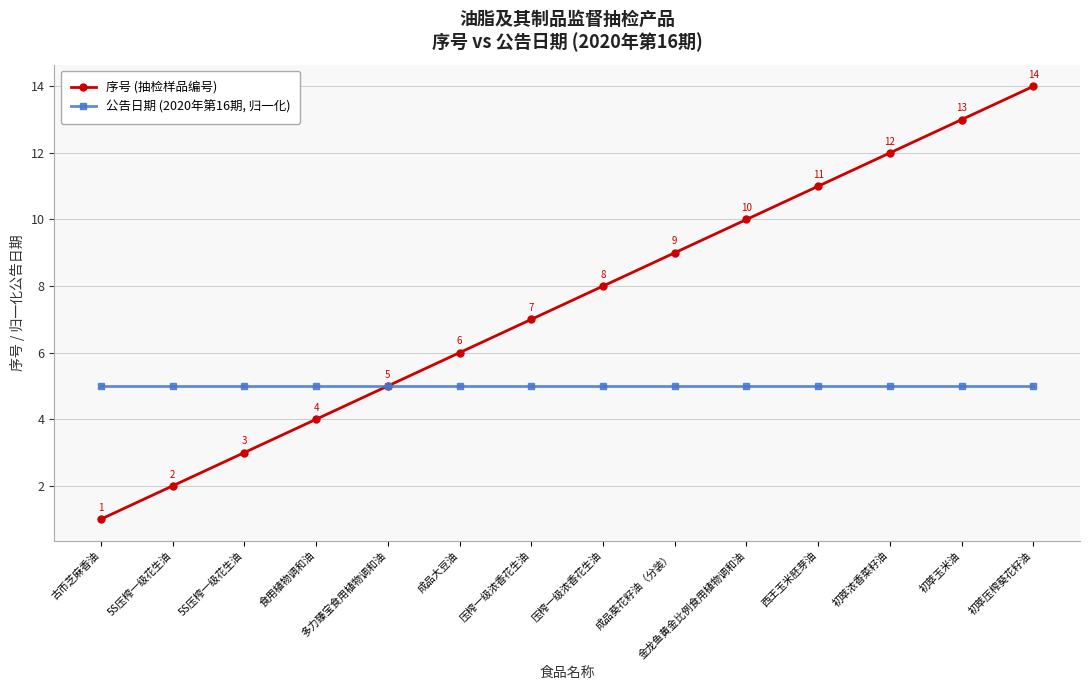

At which label does 序号 (抽检样品编号) reach its minimum?

古币芝麻香油